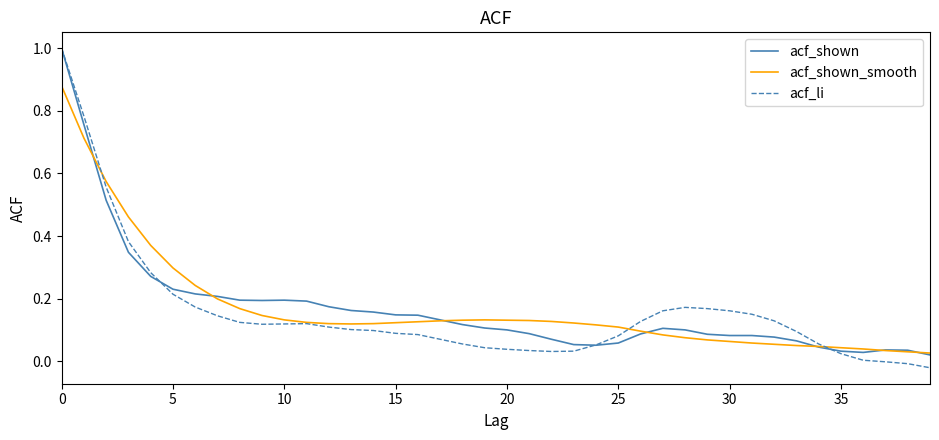

What is the maximum value for acf_shown?

1.0